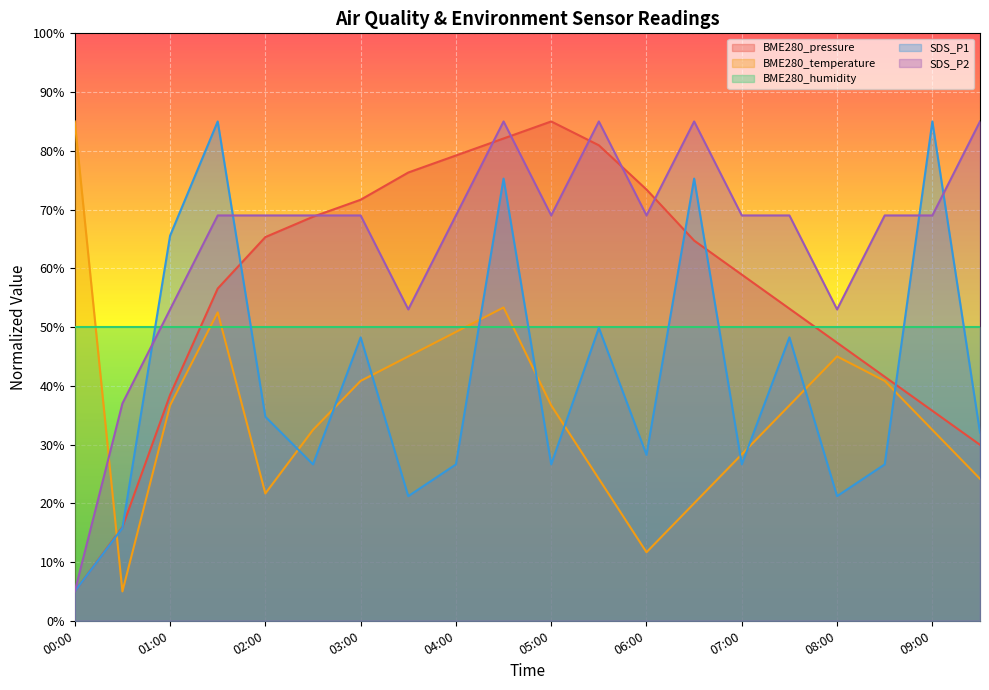

Count the number of data series in this chart.

5